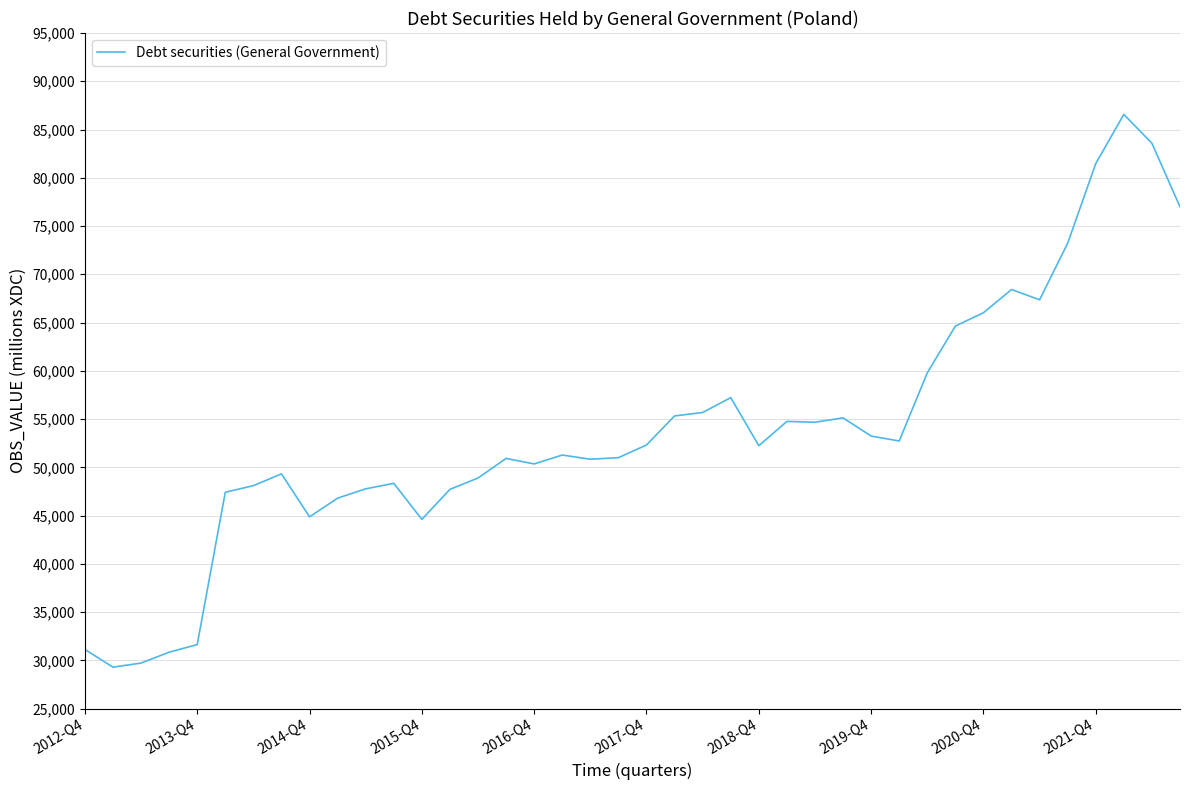

What is the maximum value shown in the chart?

86566